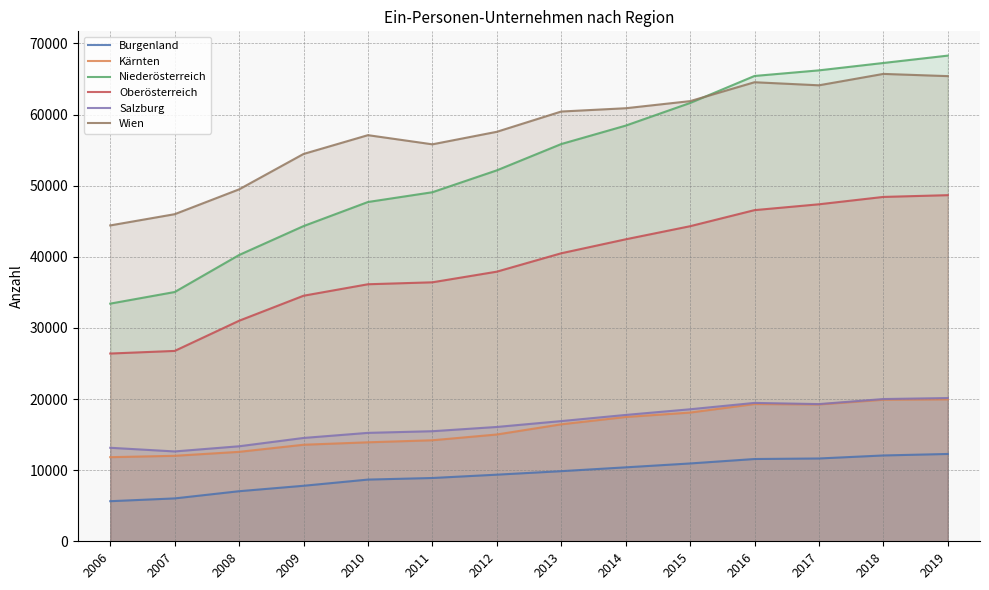

List the labels in order of Salzburg value, largest first.

2019, 2018, 2016, 2017, 2015, 2014, 2013, 2012, 2011, 2010, 2009, 2008, 2006, 2007